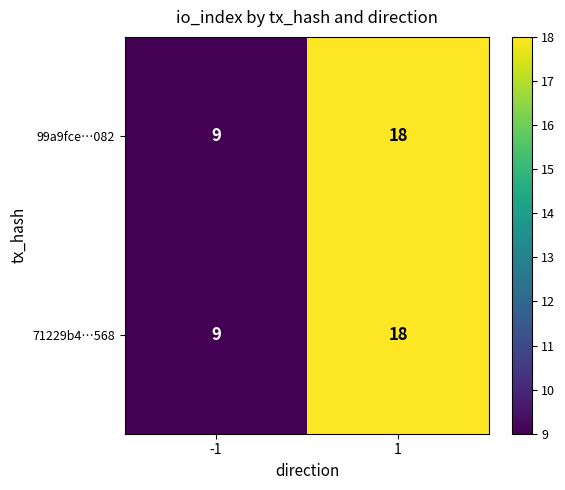

What is the maximum value shown in the chart?

18